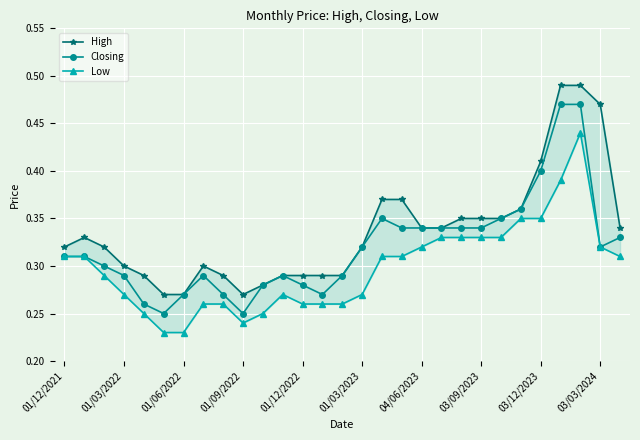

At how many categories does at least one series exceed 0?

29